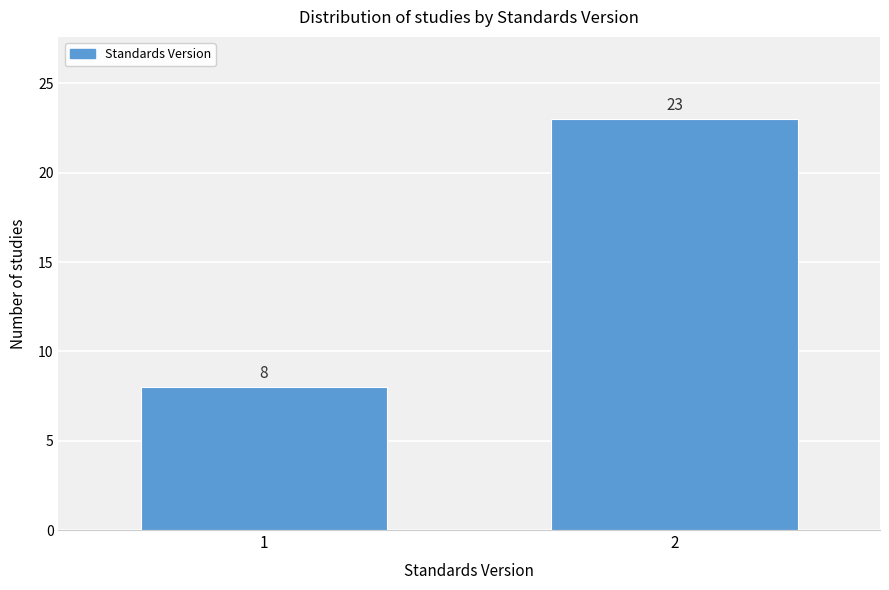

Reading left to right, what are all the values shown in this chart?

8	23